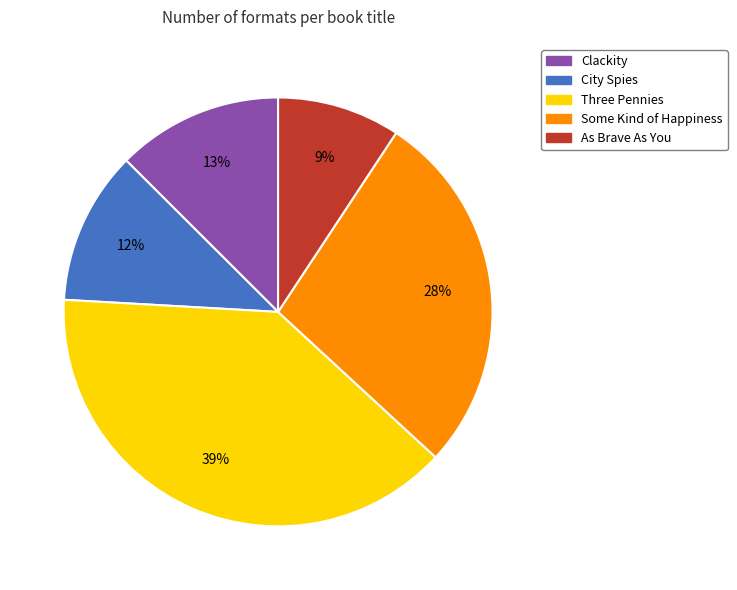

How many segments does this pie chart have?

5